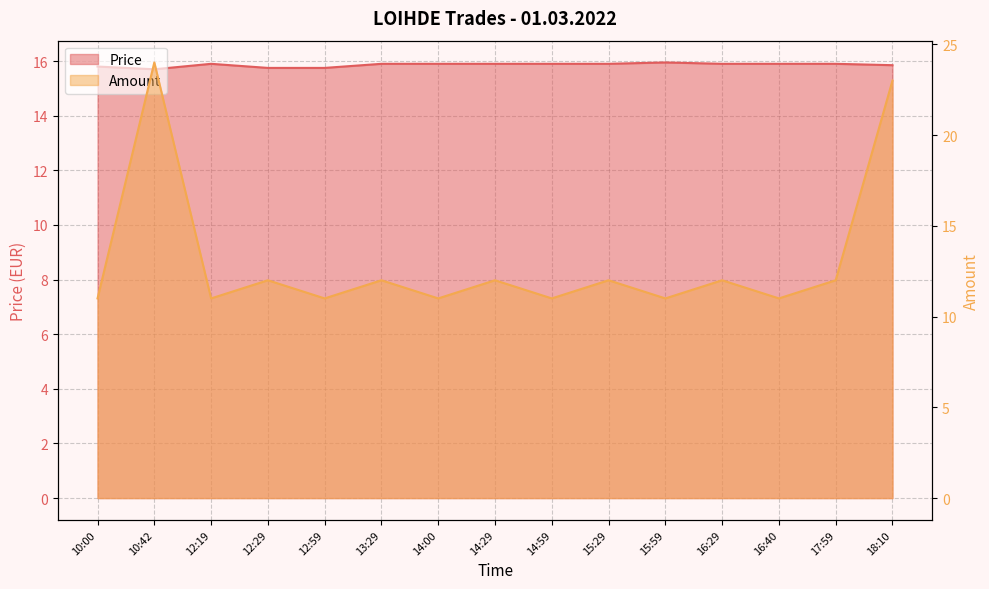

Which category has the lowest value across all series?

10:00